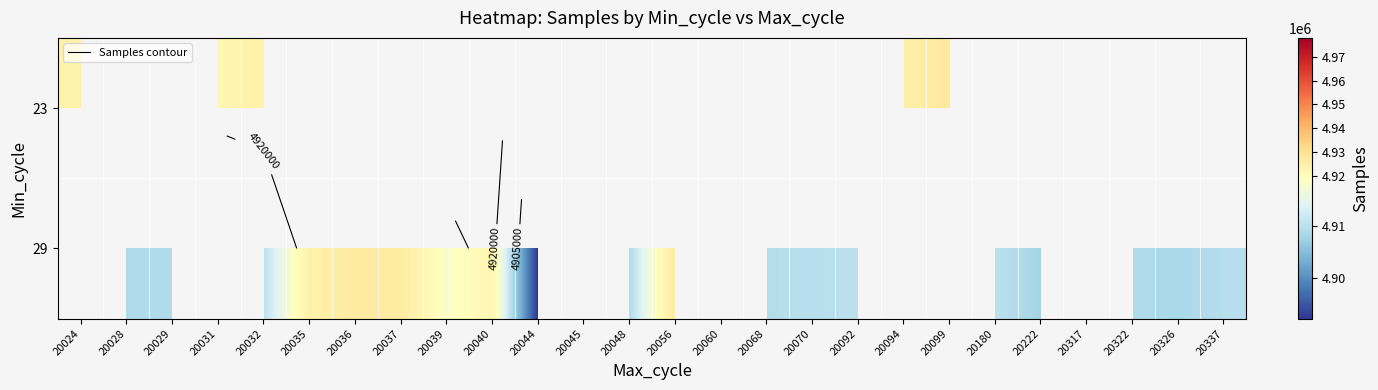

How many distinct data groups are displayed?

2